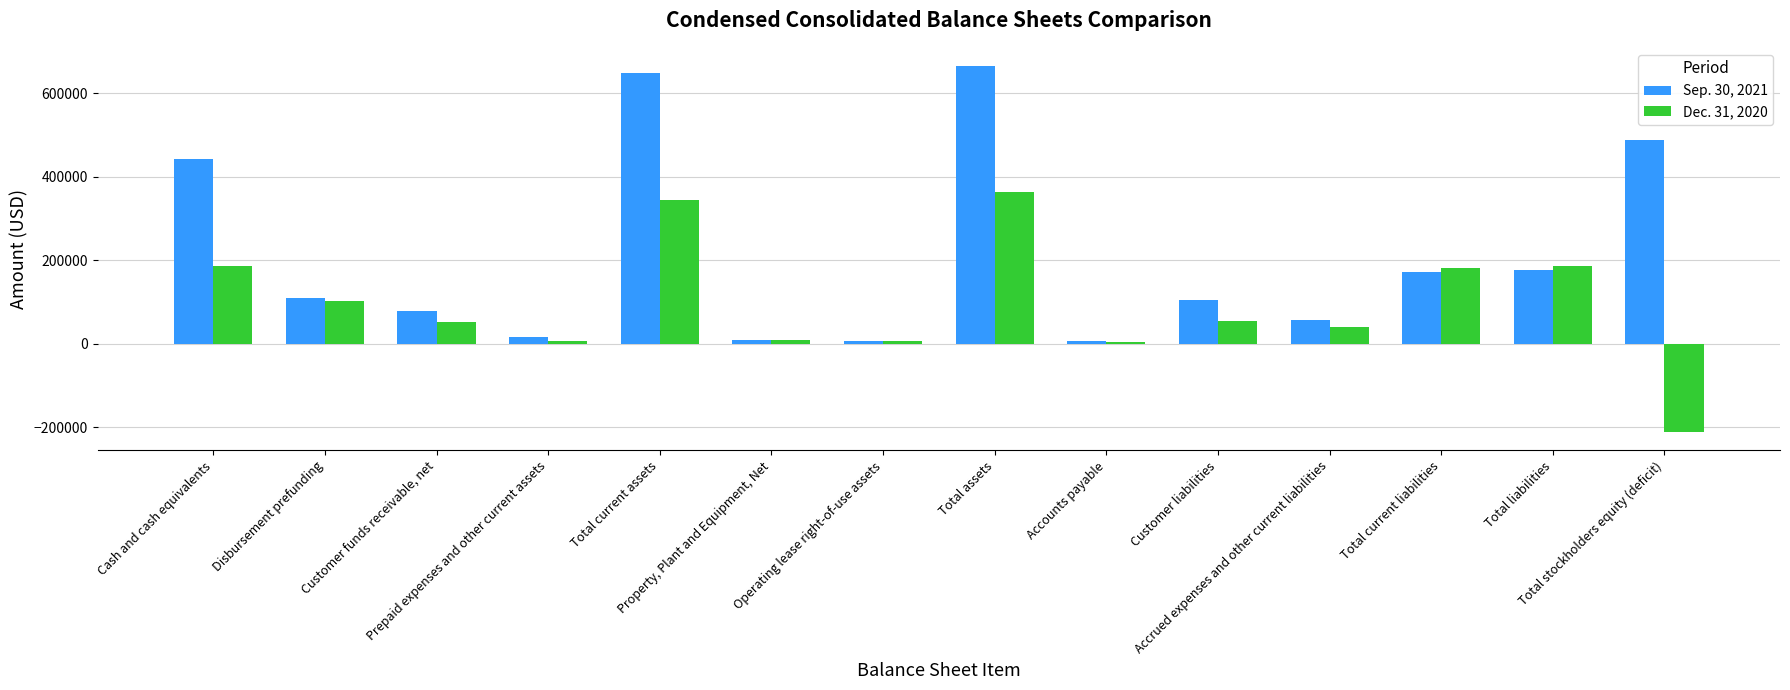

What is the smallest value displayed?

-211329